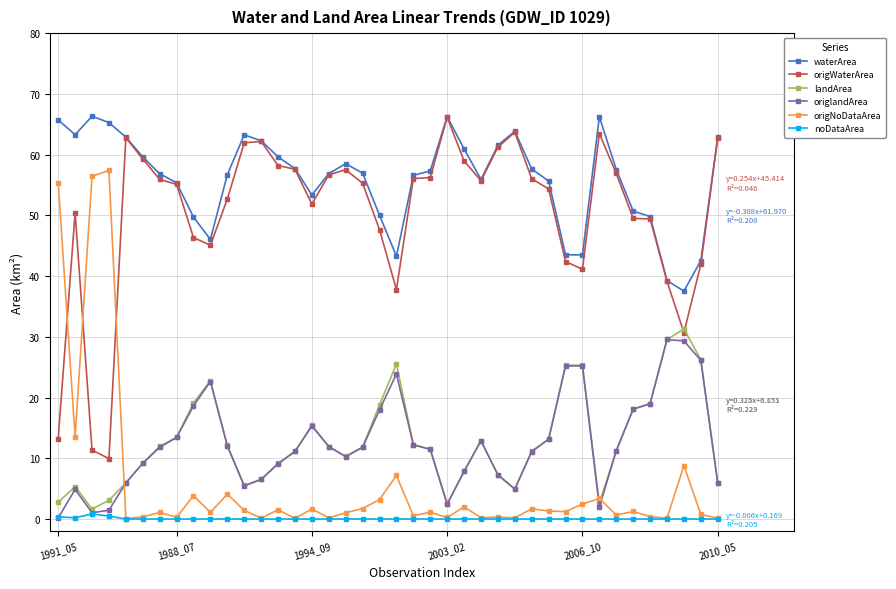

True or false: waterArea and origNoDataArea intersect in this chart.

False